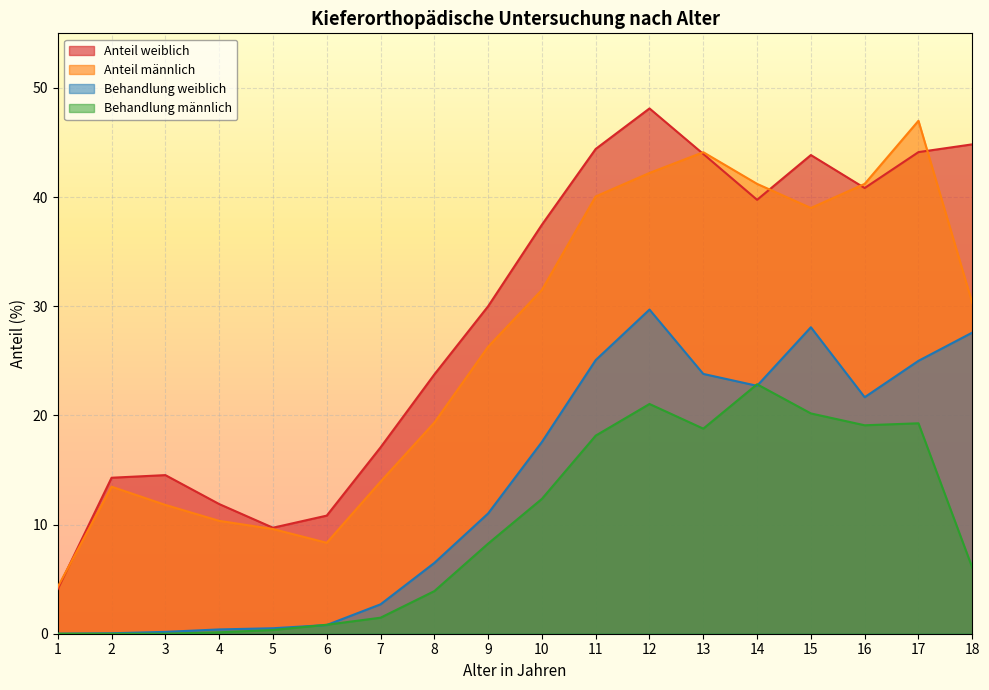

What is the value of the Behandlung weiblich point at the 15th from the left?

28.1